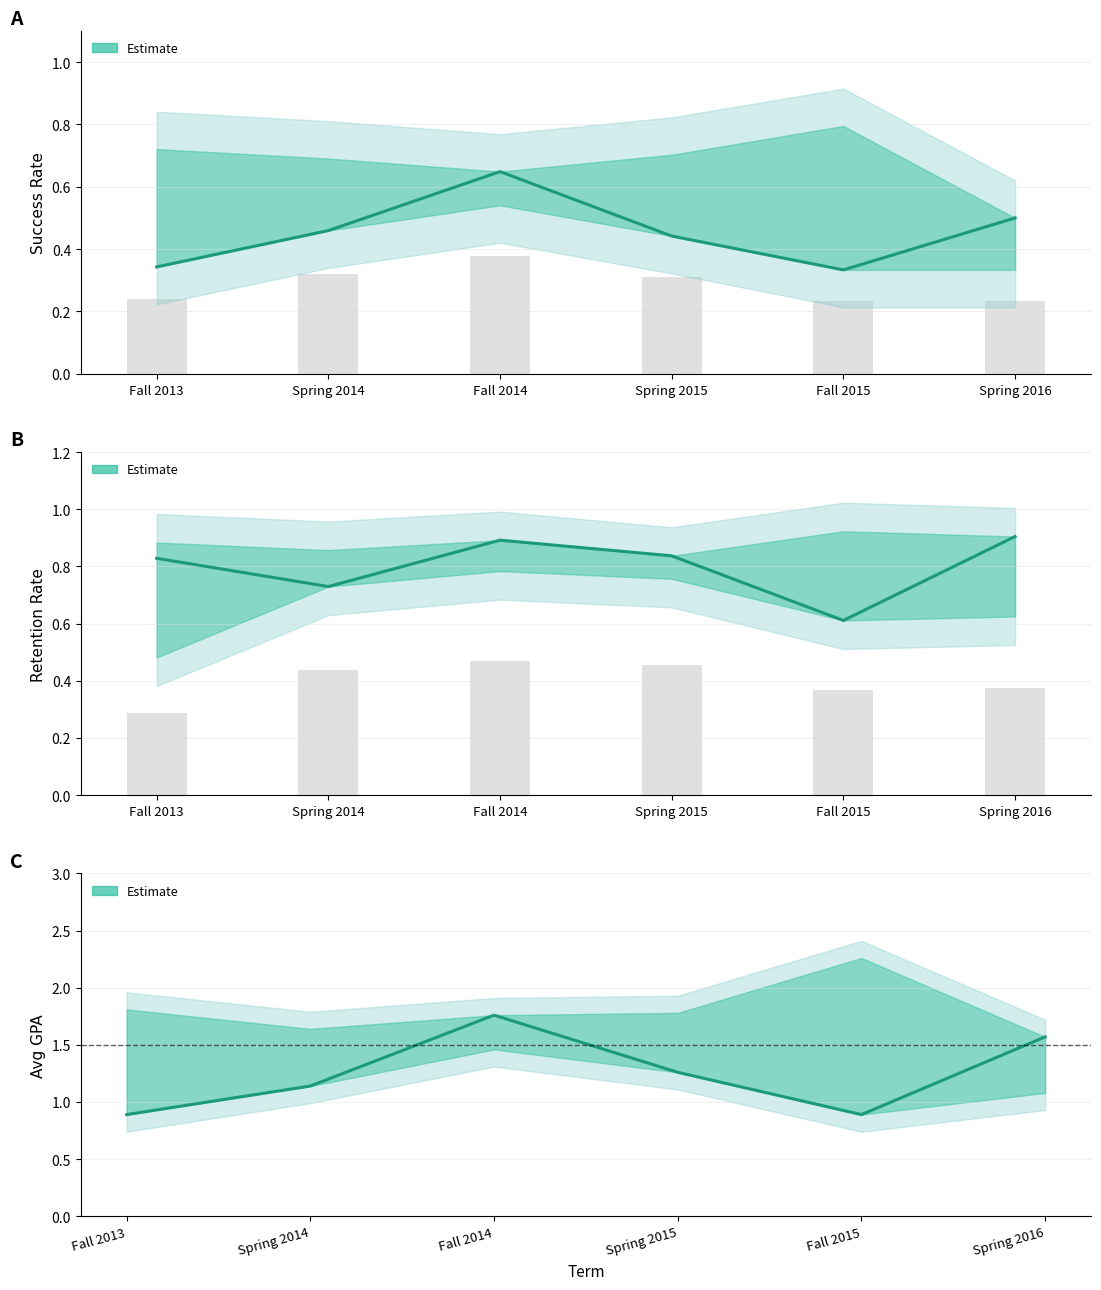

Between Fall 2014 and Spring 2016, which is larger?

Fall 2014